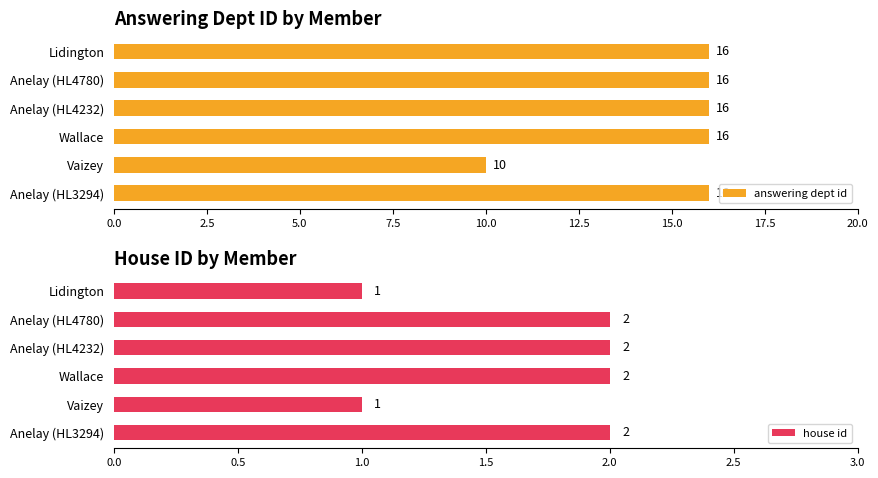

What is the difference between the maximum and minimum values in the answering dept id series?

6